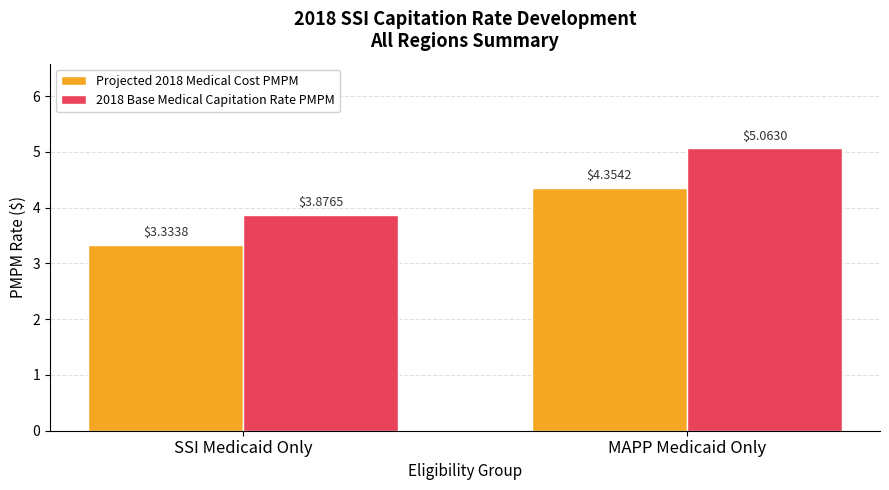

At which label is Projected 2018 Medical Cost PMPM closest to 3?

SSI Medicaid Only